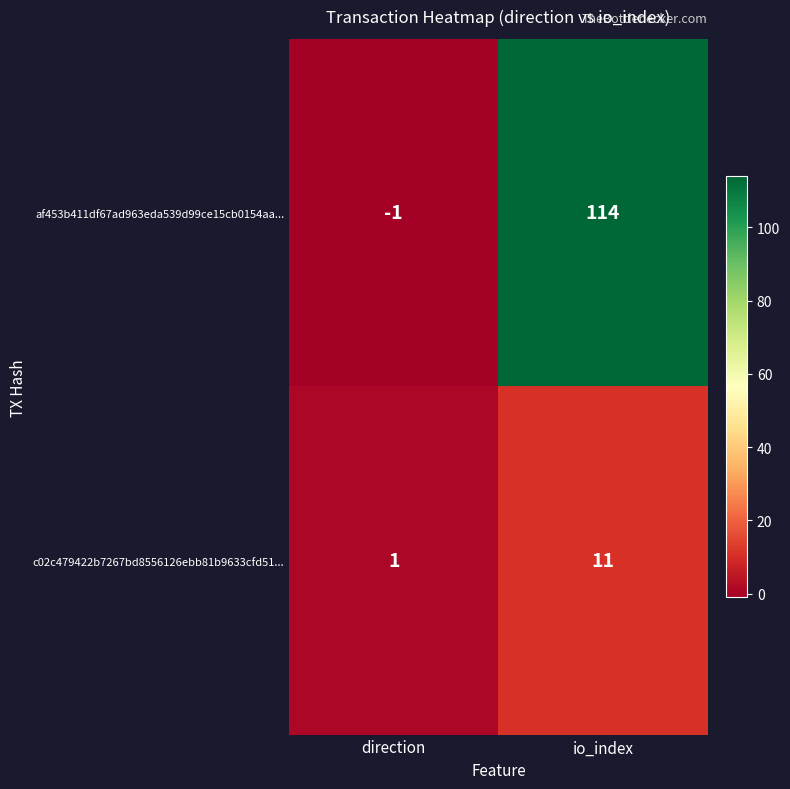

Which category has the highest value across all series?

io_index